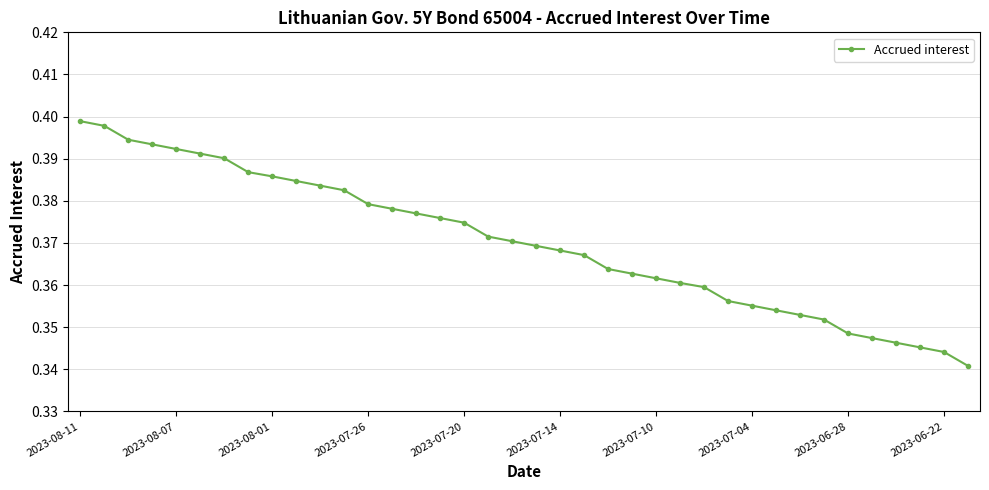

How many values are between 0 and 1?

38